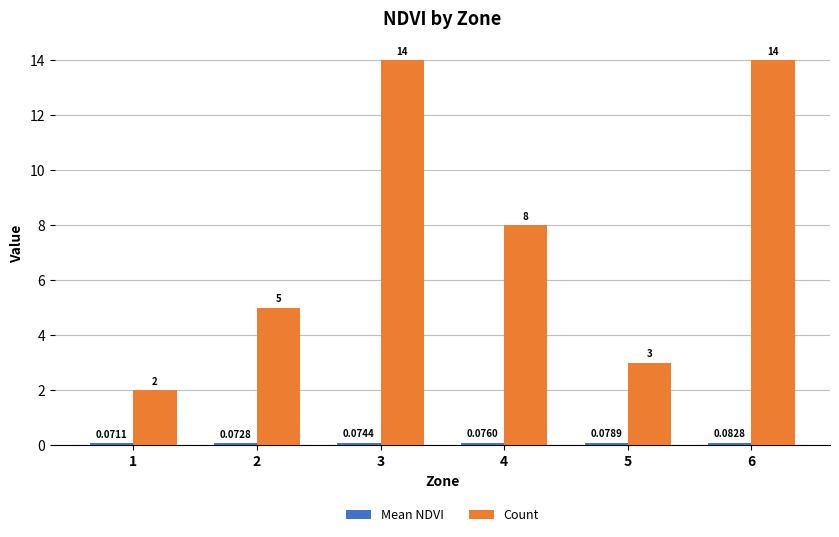

Which series has the largest range (max minus min)?

Count